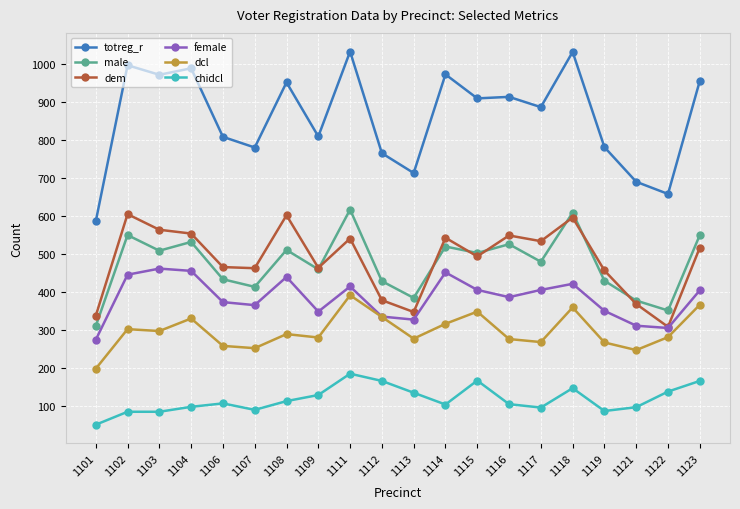

Is this an area chart (filled region under the line)?

No